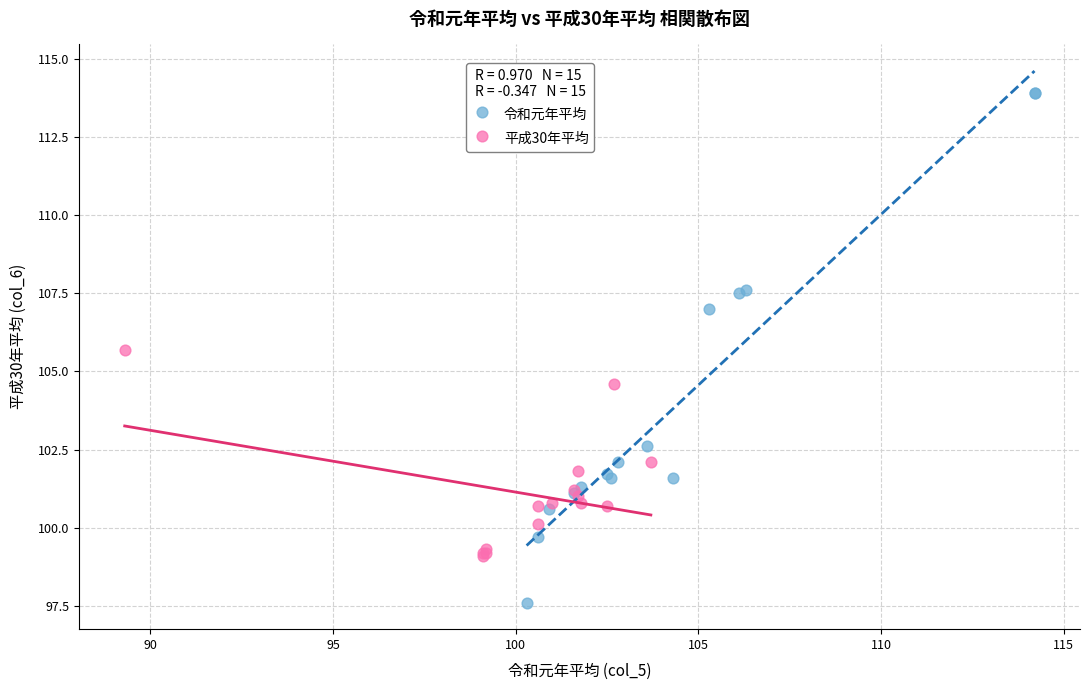

Which series contains the highest Y value?

令和元年平均